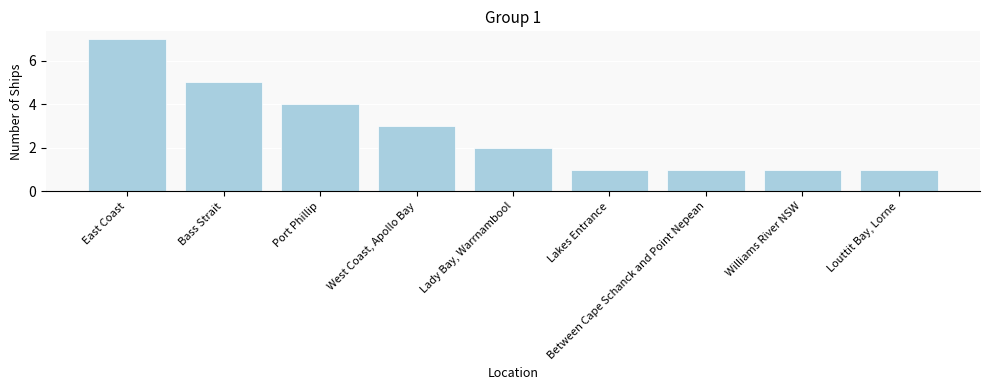

What is the average value?

3